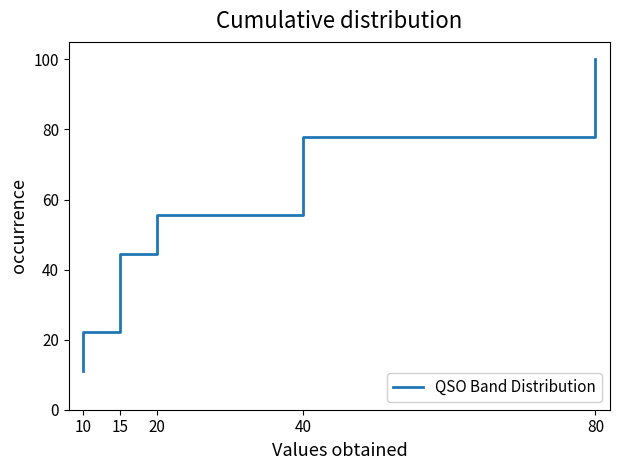

What is the difference between the second highest and second lowest values?

66.7